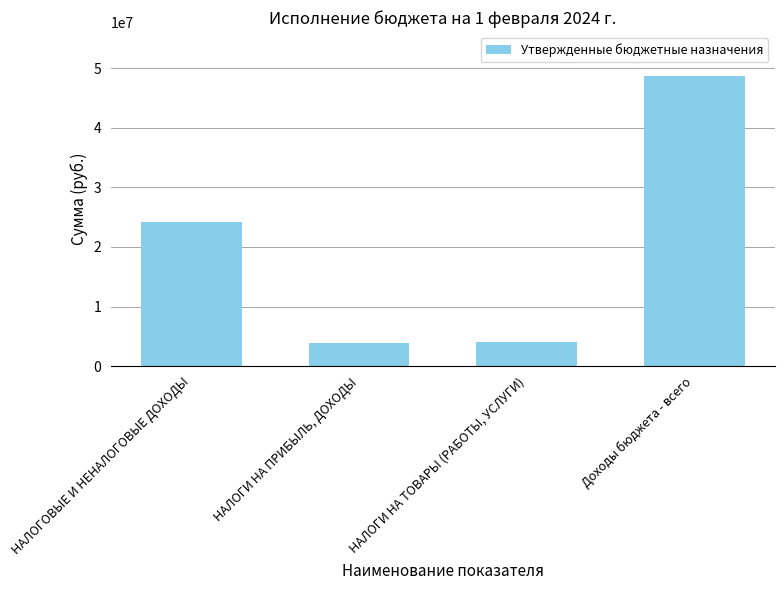

Rank the categories by value from highest to lowest.

Доходы бюджета - всего, НАЛОГОВЫЕ И НЕНАЛОГОВЫЕ ДОХОДЫ, НАЛОГИ НА ТОВАРЫ (РАБОТЫ, УСЛУГИ), НАЛОГИ НА ПРИБЫЛЬ, ДОХОДЫ